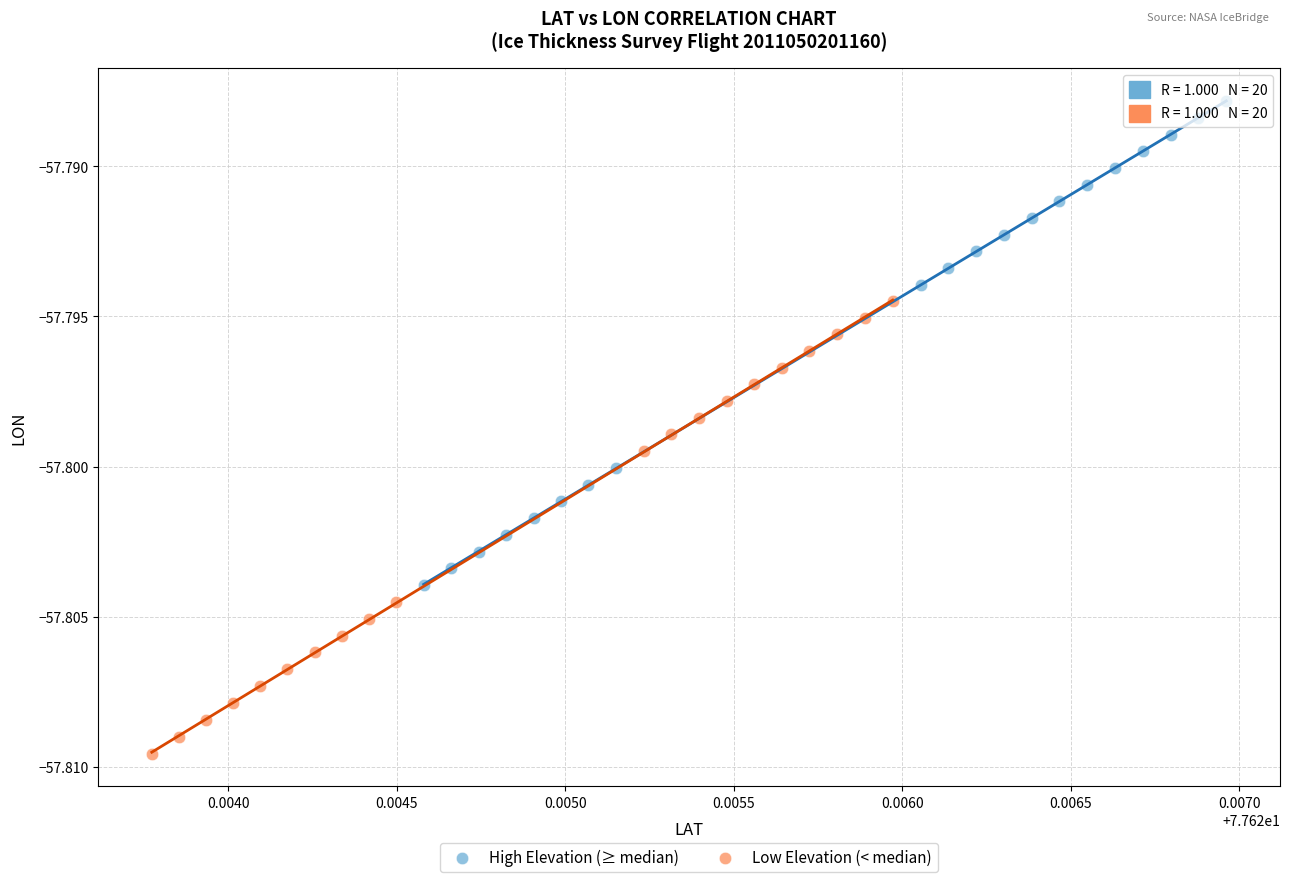

Which series reaches the minimum Y coordinate?

Low Elevation (< median)